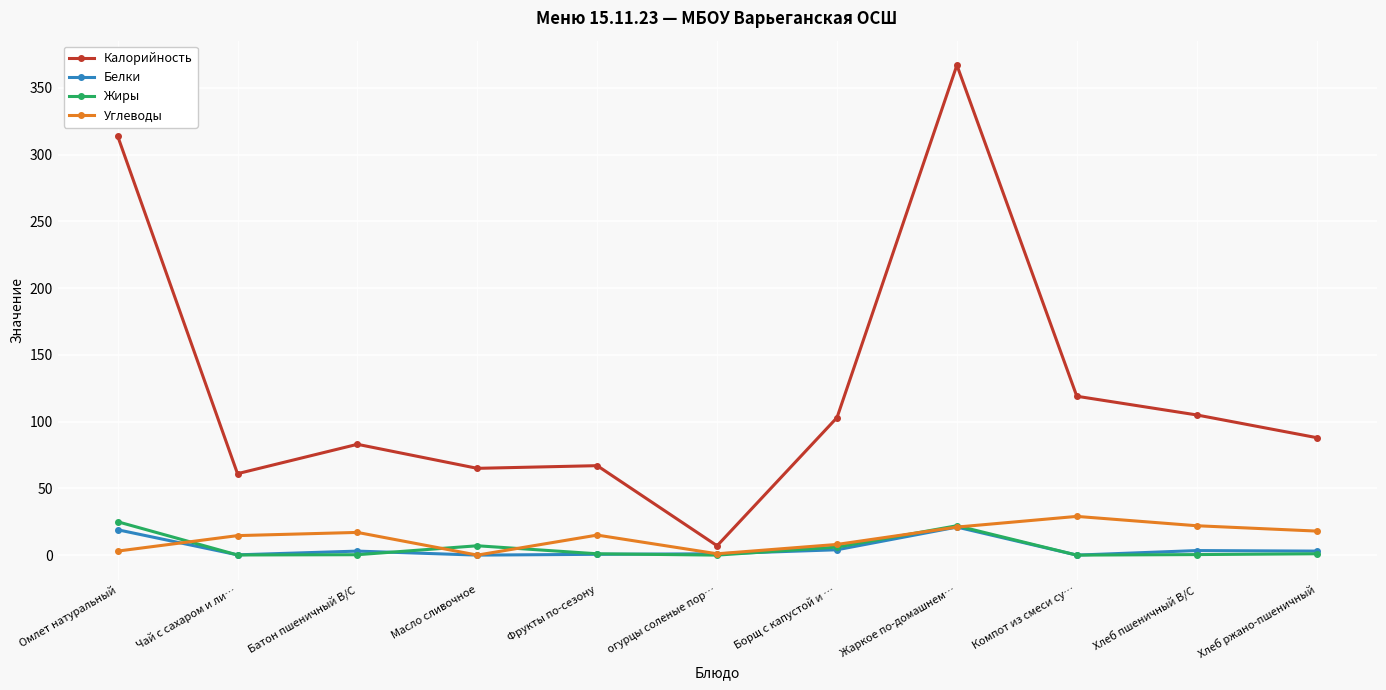

True or false: Белки has a value of 0.0 at Компот из смеси су….

True